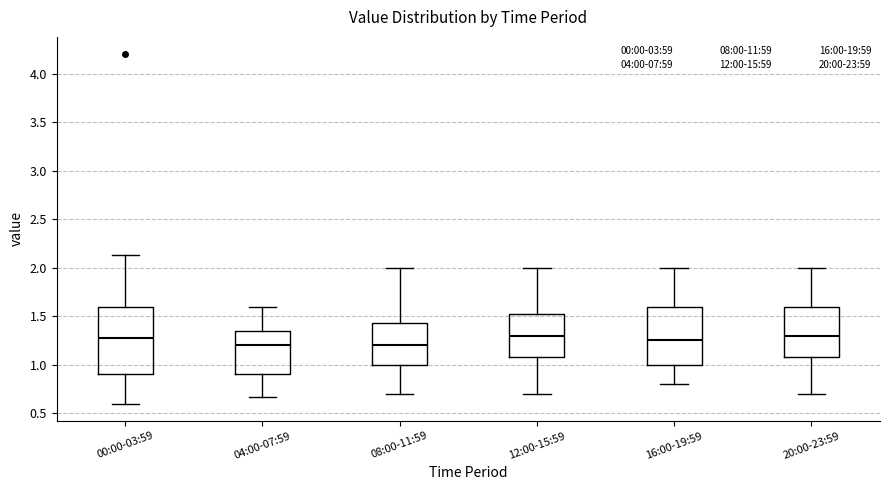

Reading left to right, read every box against the y-axis: the position of its median line, the range the box covers, and the ends of its whiskers. The values are not printed on the chart, so give them approximately, as read against the axis.

00:00-03:59: median 1.30, box 0.90 to 1.60, whiskers 0.60 to 2.15
04:00-07:59: median 1.20, box 0.90 to 1.35, whiskers 0.65 to 1.60
08:00-11:59: median 1.20, box 1.00 to 1.45, whiskers 0.70 to 2.00
12:00-15:59: median 1.30, box 1.10 to 1.55, whiskers 0.70 to 2.00
16:00-19:59: median 1.25, box 1.00 to 1.60, whiskers 0.80 to 2.00
20:00-23:59: median 1.30, box 1.10 to 1.60, whiskers 0.70 to 2.00